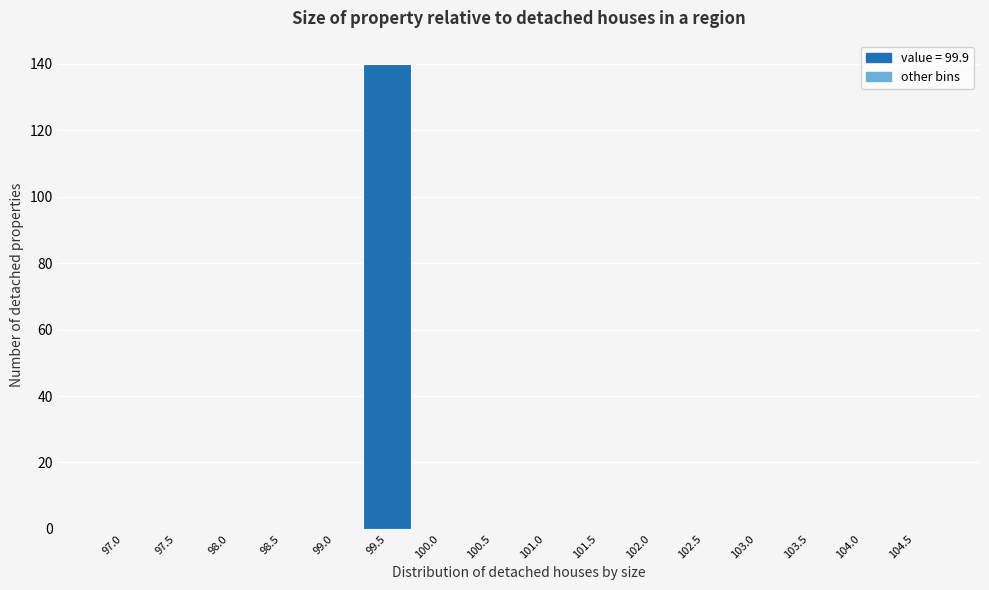

Reading left to right, list all the values displayed in this chart.

97.0=0	97.5=0	98.0=0	98.5=0	99.0=0	99.5=140	100.0=0	100.5=0	101.0=0	101.5=0	102.0=0	102.5=0	103.0=0	103.5=0	104.0=0	104.5=0